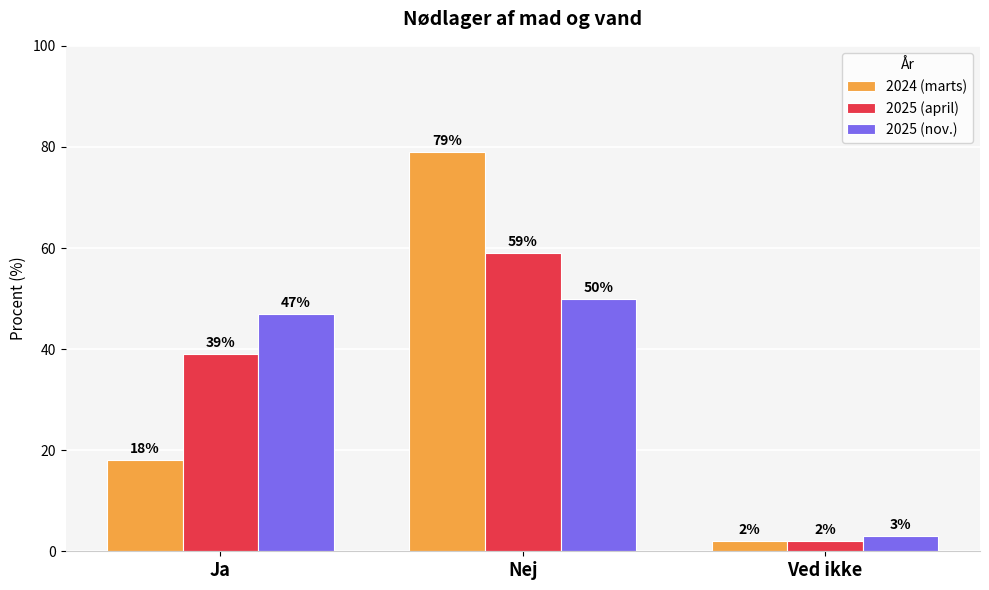

What is the minimum value shown in the chart?

2